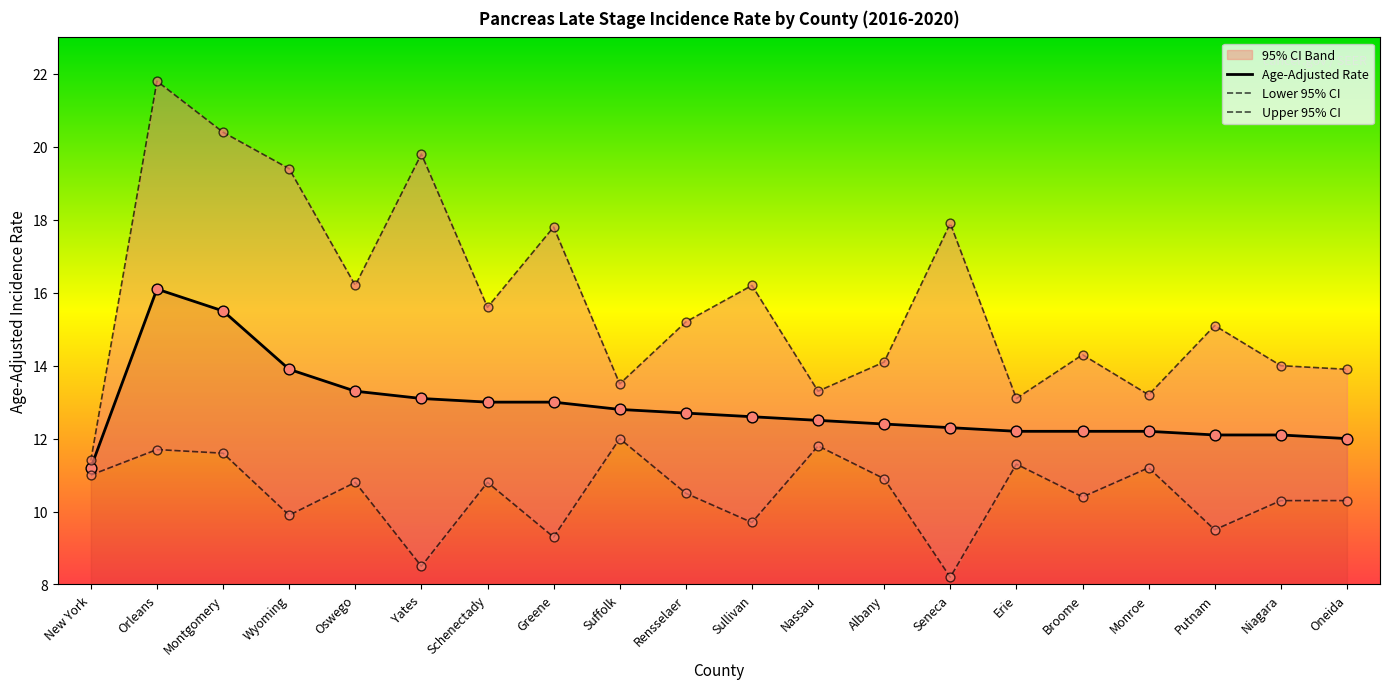

Which category has the lowest value in the Age-Adjusted Rate series?

New York